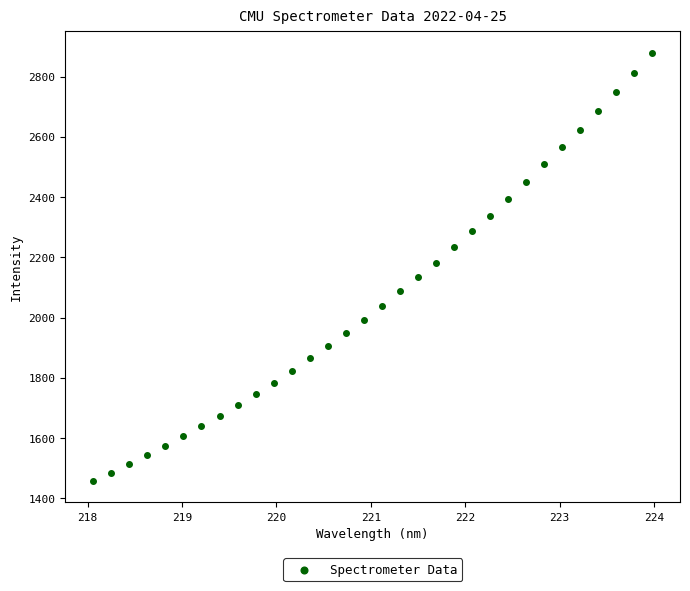

What is the range of X values (max minus min)?

5.9